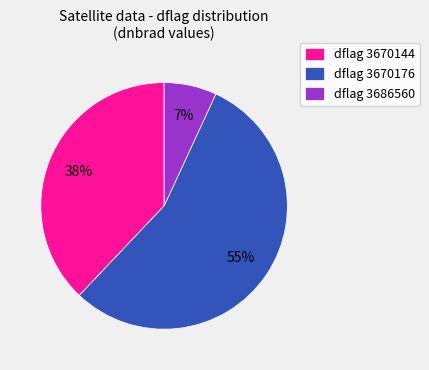

Does any single category account for the majority?

Yes